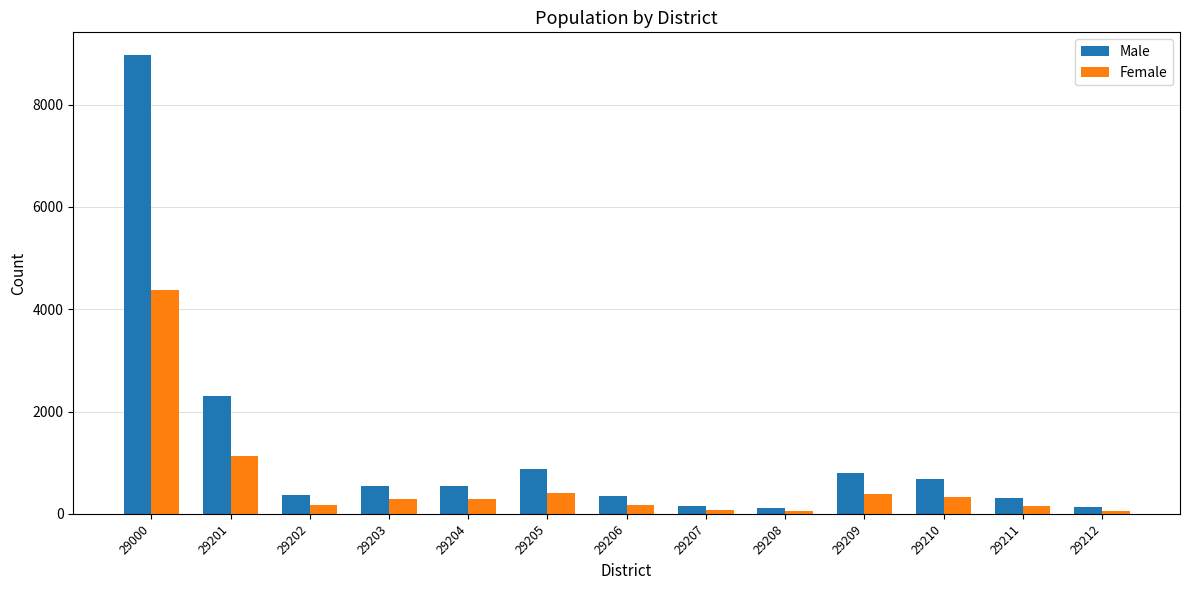

The Female series shows 4382 at 29000. True or false?

True